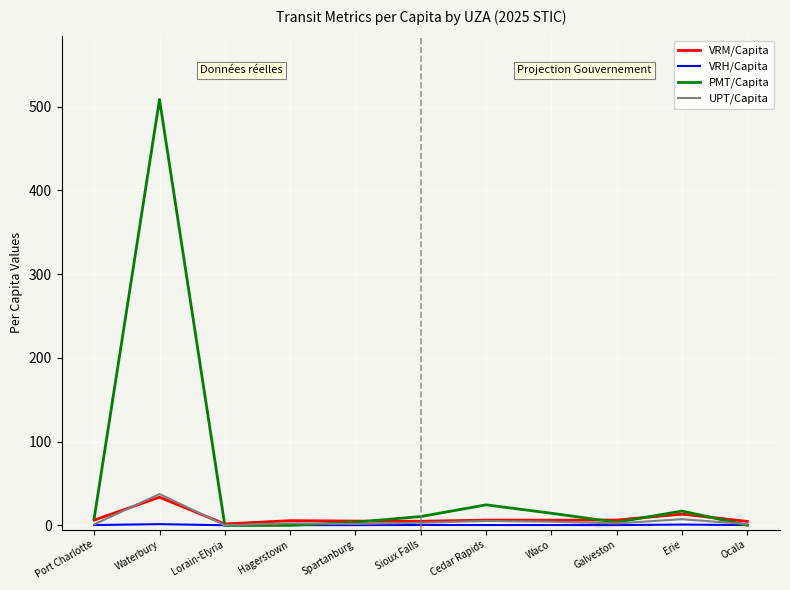

Where is UPT/Capita nearest to the value 18?

Erie